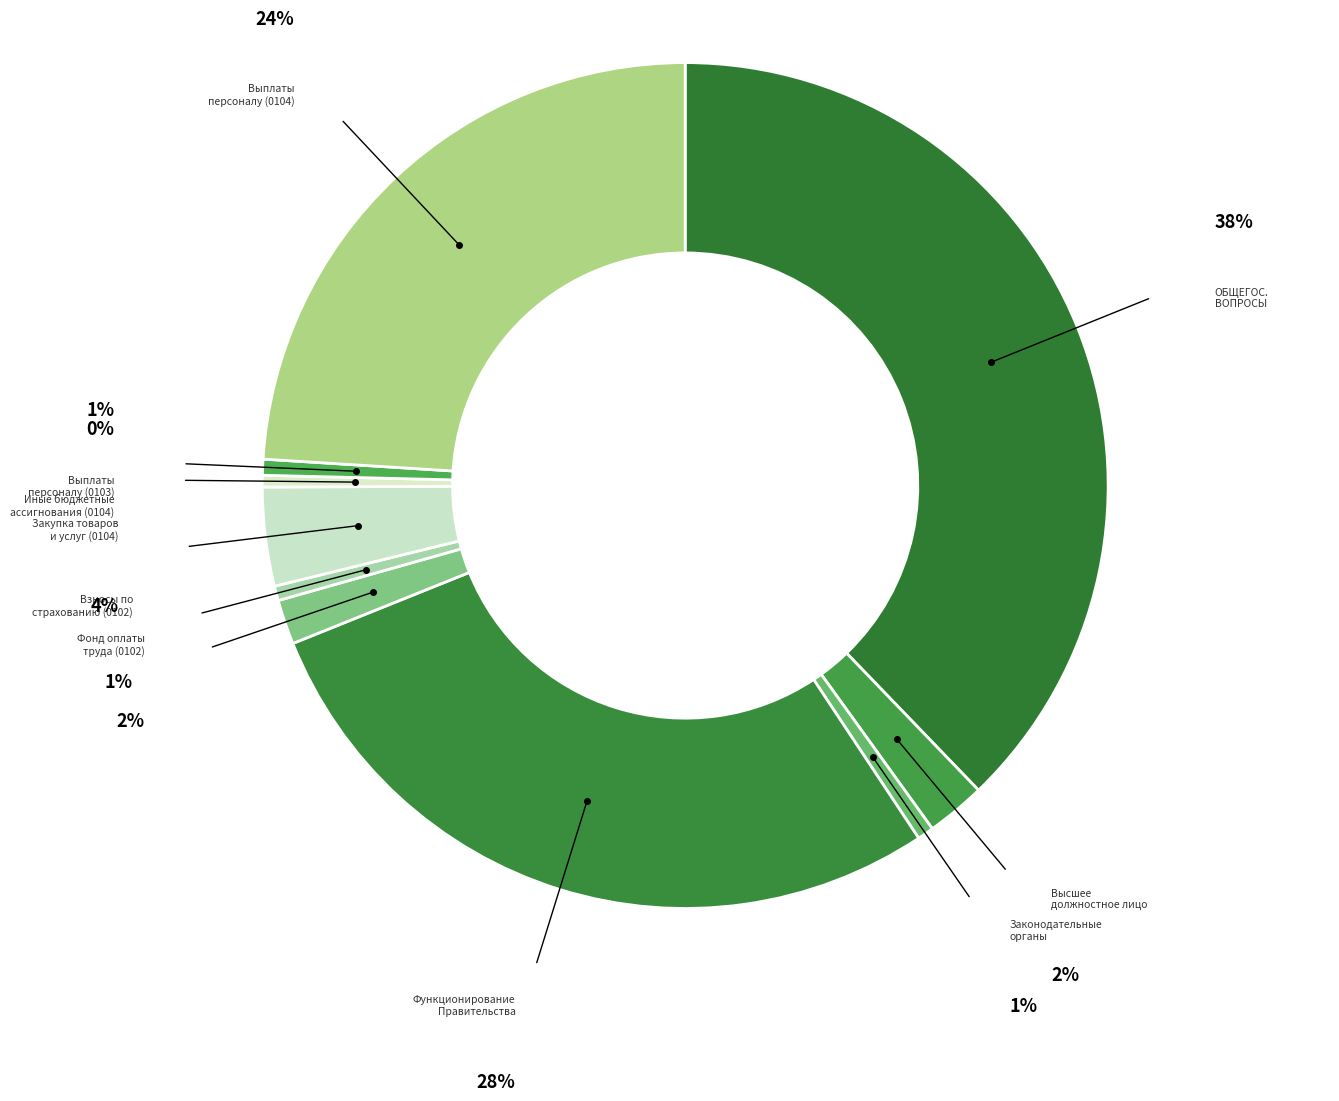

Rank the categories by value from highest to lowest.

ОБЩЕГОСУДАРСТВЕННЫЕ ВОПРОСЫ, Функционирование Правительства, Расходы на выплаты персоналу (0104), Закупка товаров и услуг (0104), Функционирование высшего должностного лица, Фонд оплаты труда (0102), Функционирование законодательных органов, Расходы на выплаты персоналу (0103), Взносы по обязательному страхованию (0102), Иные бюджетные ассигнования (0104)